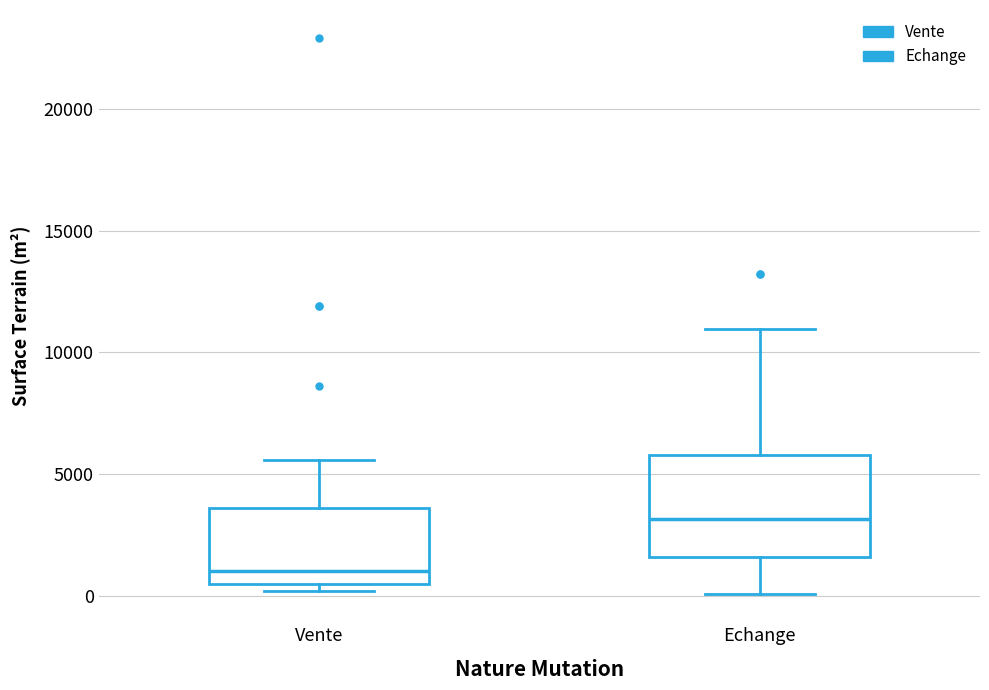

Reading left to right, read every box against the y-axis: the position of its median line, the range the box covers, and the ends of its whiskers. The values are not printed on the chart, so give them approximately, as read against the axis.

Vente: median 1000, box 500 to 3500, whiskers 0 to 5500
Echange: median 3000, box 1500 to 6000, whiskers 0 to 11000